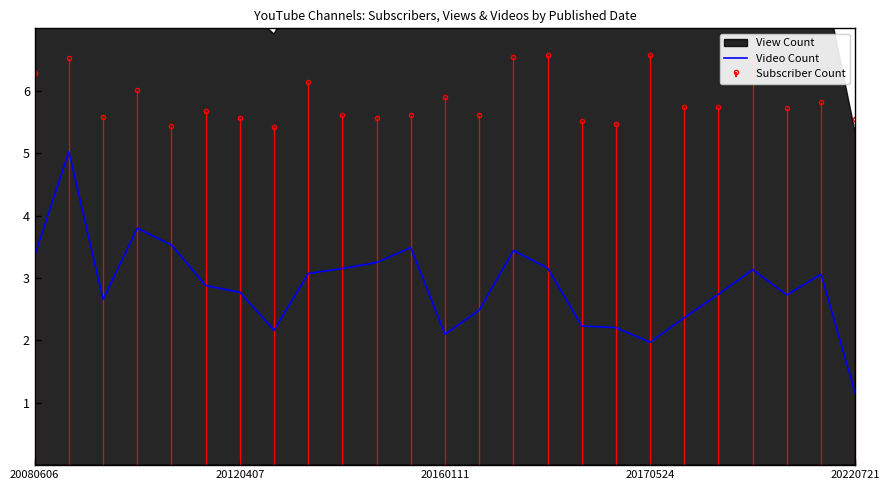

Count the number of values greater than 2.

23